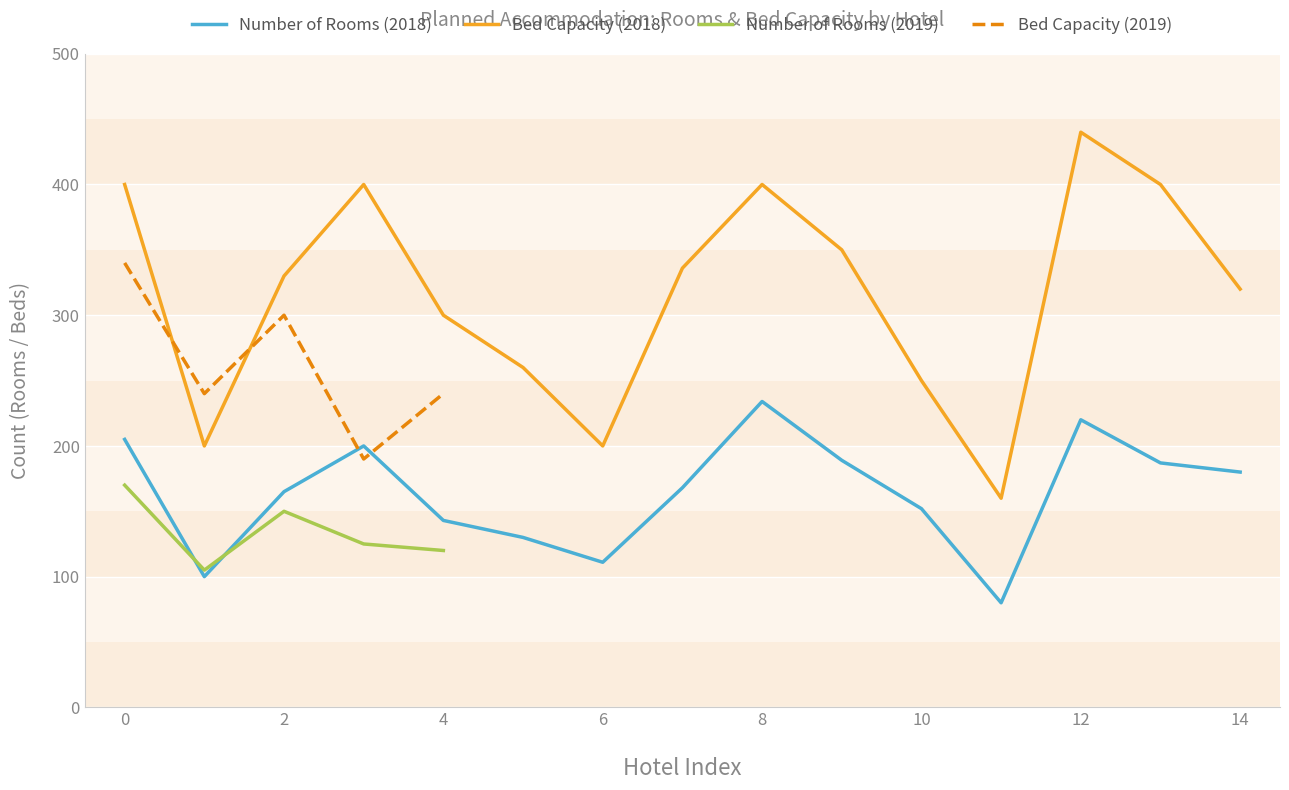

What is the minimum value for Bed Capacity (2018)?

160